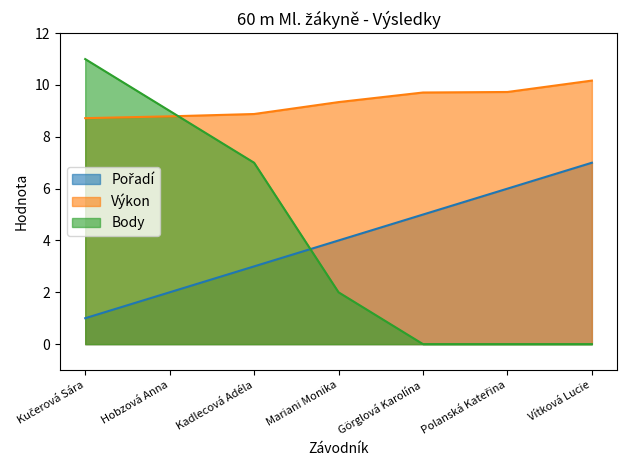

What is the label of the 4th point from the right?

Mariani Monika